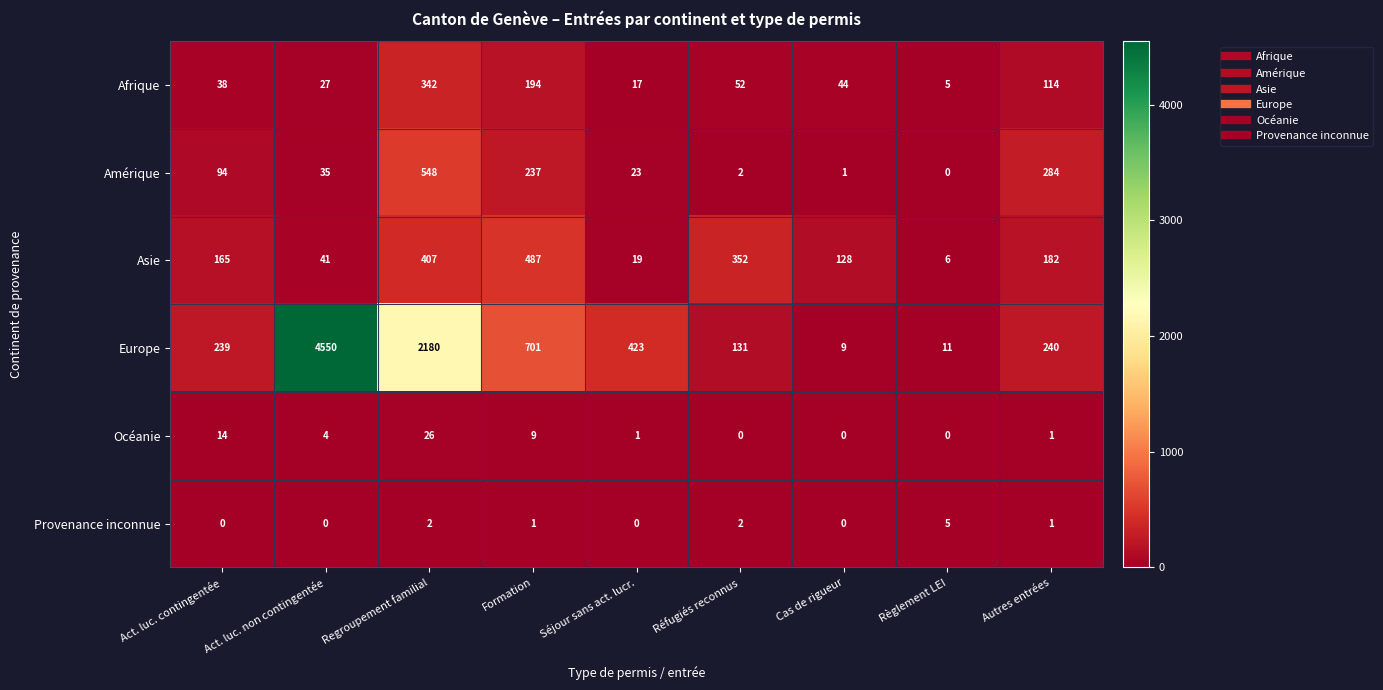

The value of Océanie at Cas de rigueur is 0. True or false?

True